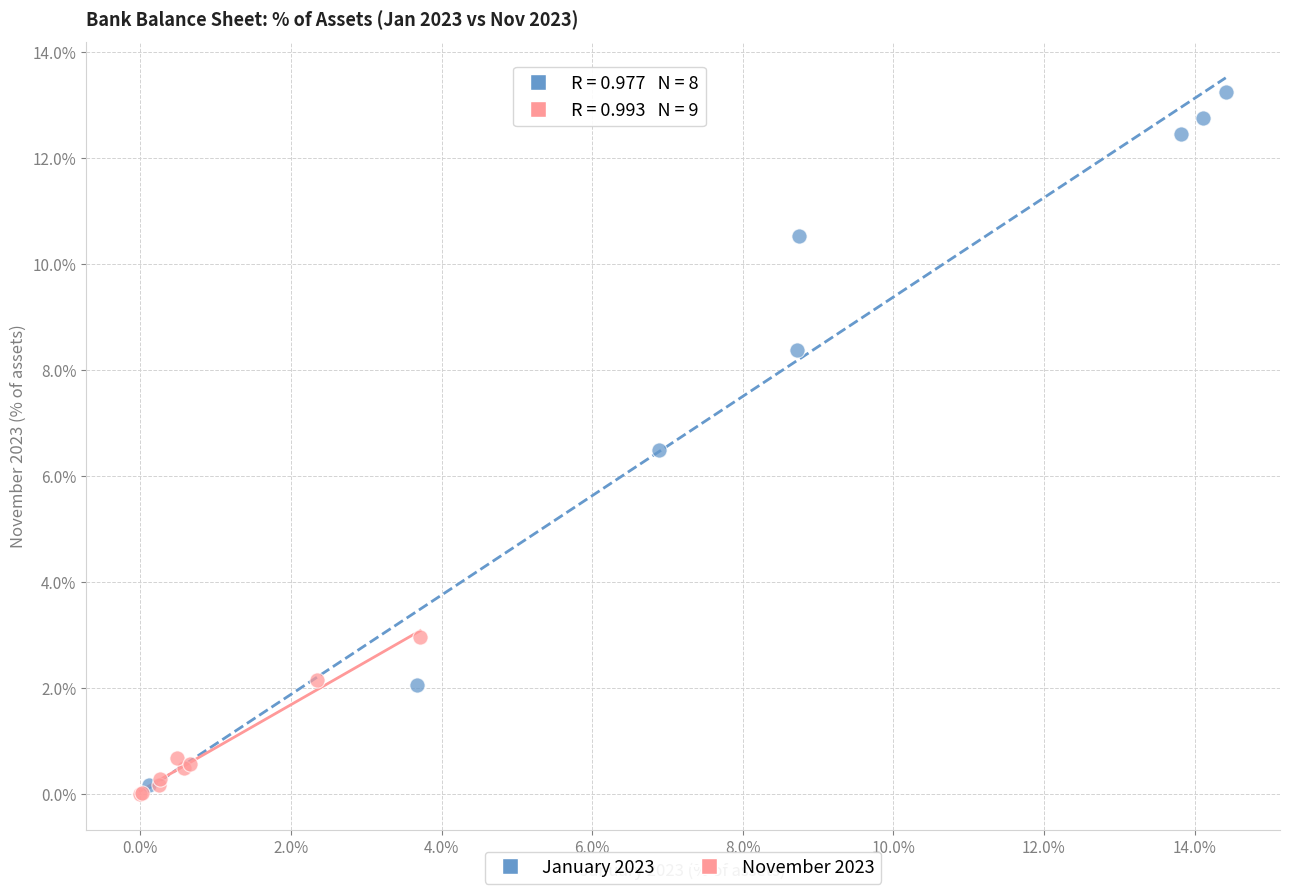

Which series reaches the maximum Y coordinate?

January 2023